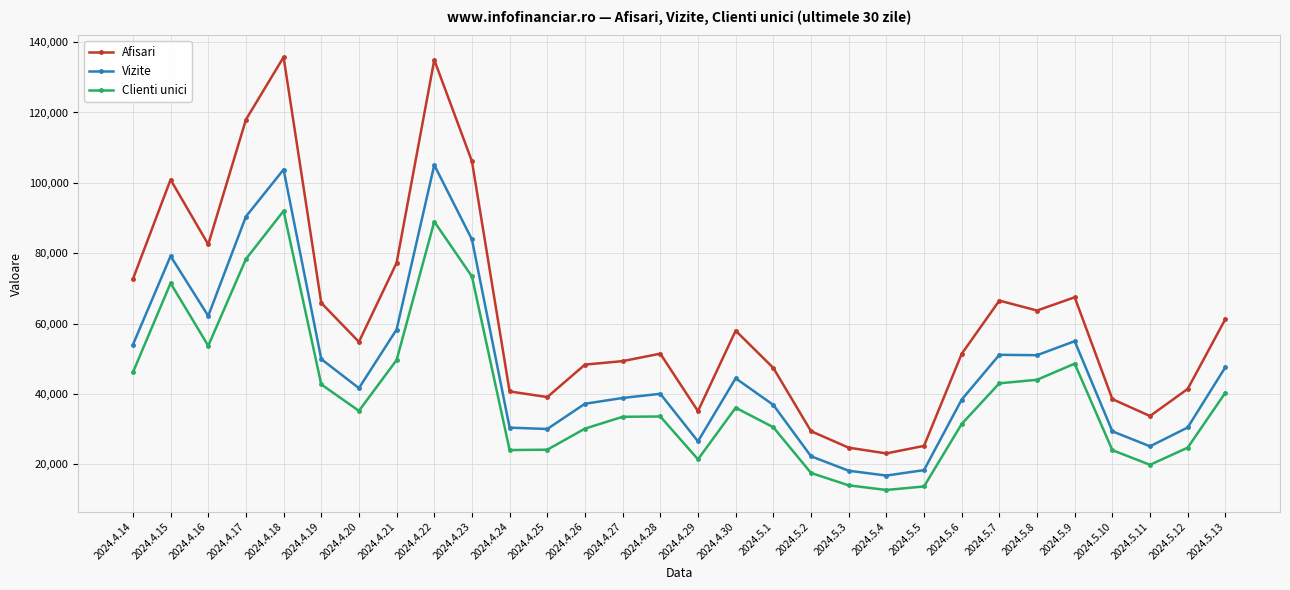

Which series has the largest total across all categories?

Afisari